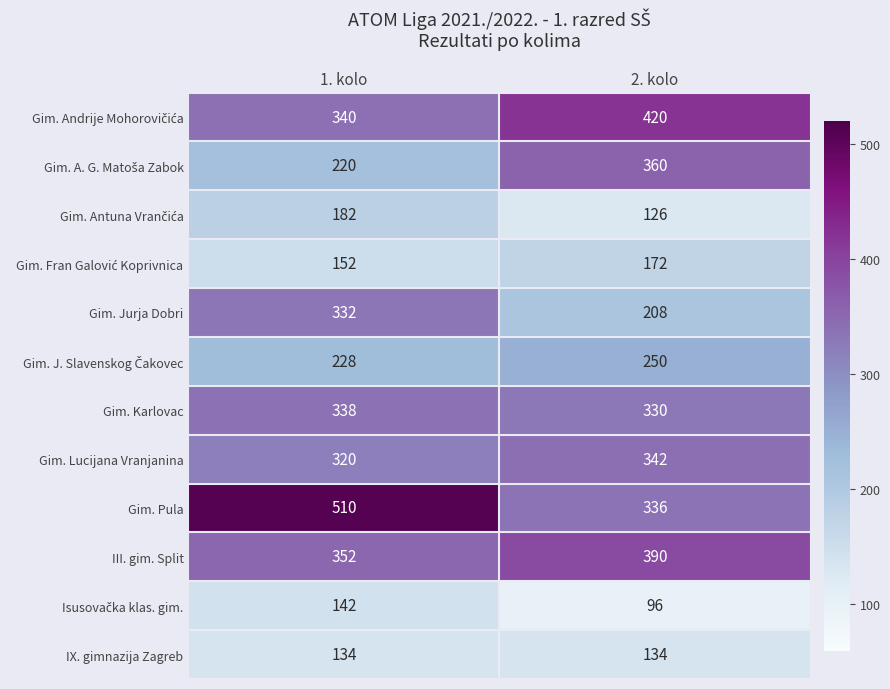

What is the difference between the maximum and minimum values in the Gim. Pula series?

174